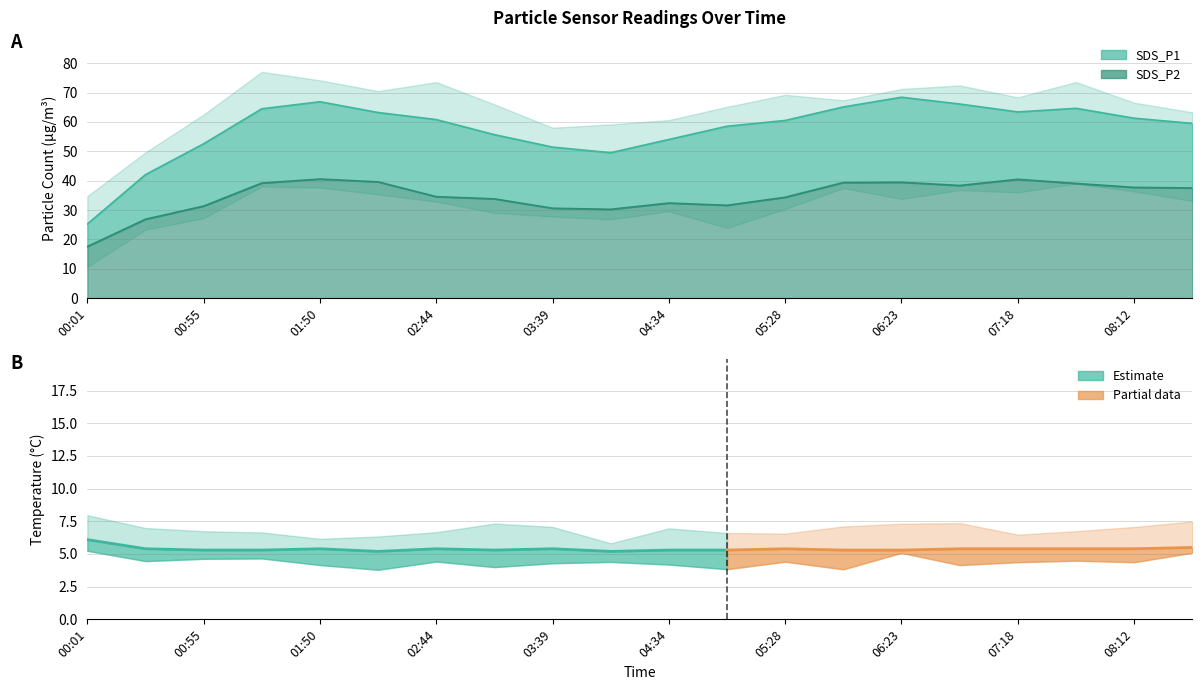

What is the value of the SDS_P2 point at the 18th from the left?

39.1